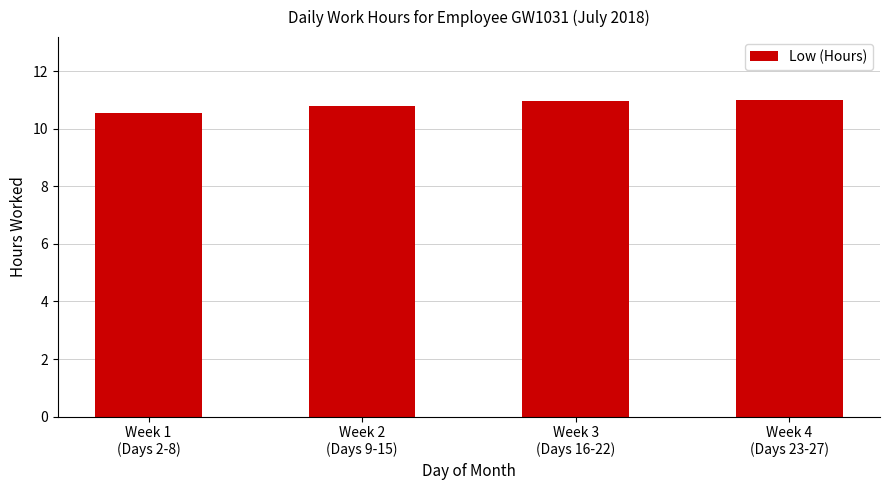

Reading left to right, what are all the values shown in this chart?

Week 1
(Days 2-8)=10.5	Week 2
(Days 9-15)=10.8	Week 3
(Days 16-22)=11.0	Week 4
(Days 23-27)=11.0